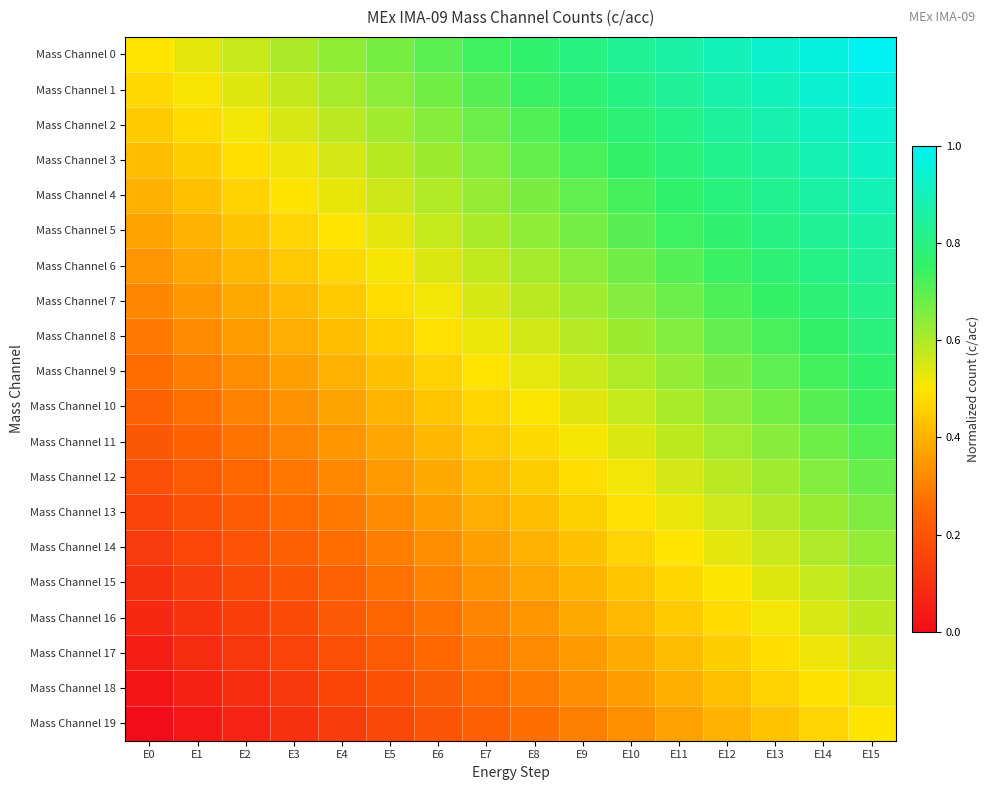

At E12, list the series in order from smallest to largest.

Mass Channel 19, Mass Channel 18, Mass Channel 17, Mass Channel 16, Mass Channel 15, Mass Channel 14, Mass Channel 13, Mass Channel 12, Mass Channel 11, Mass Channel 10, Mass Channel 9, Mass Channel 8, Mass Channel 7, Mass Channel 6, Mass Channel 5, Mass Channel 4, Mass Channel 3, Mass Channel 2, Mass Channel 1, Mass Channel 0